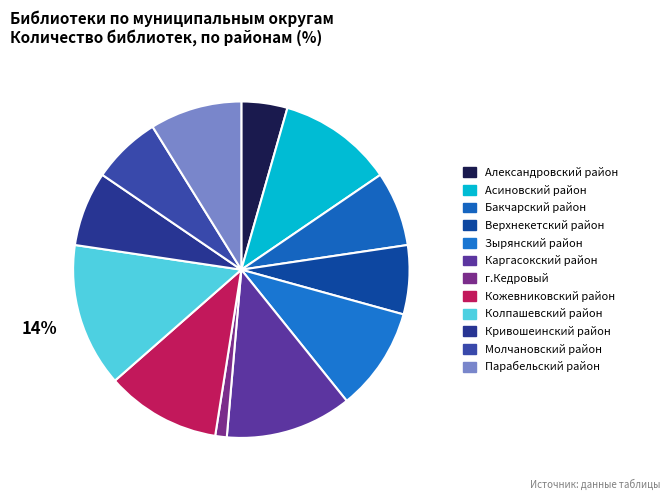

Between Зырянский район and Парабельский район, which is larger?

Зырянский район